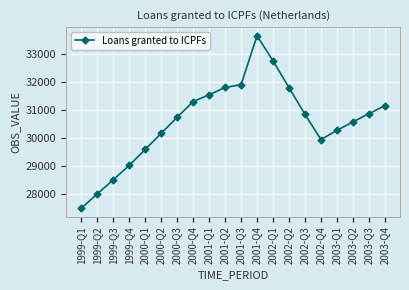

What is the greatest value displayed?

33644